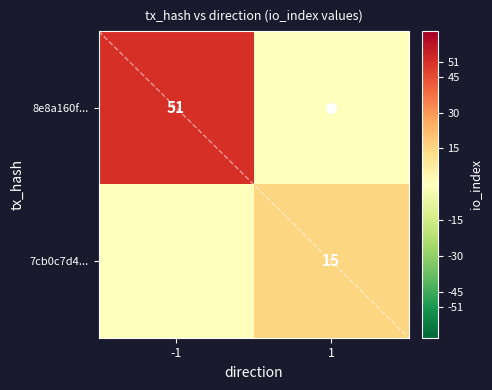

The value of 8e8a160f... at -1 is 12.5. True or false?

False